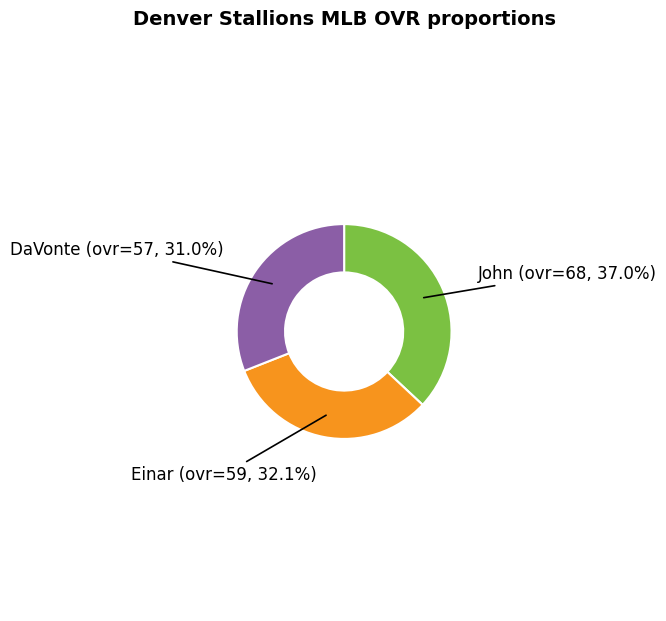

How many segments does this pie chart have?

3